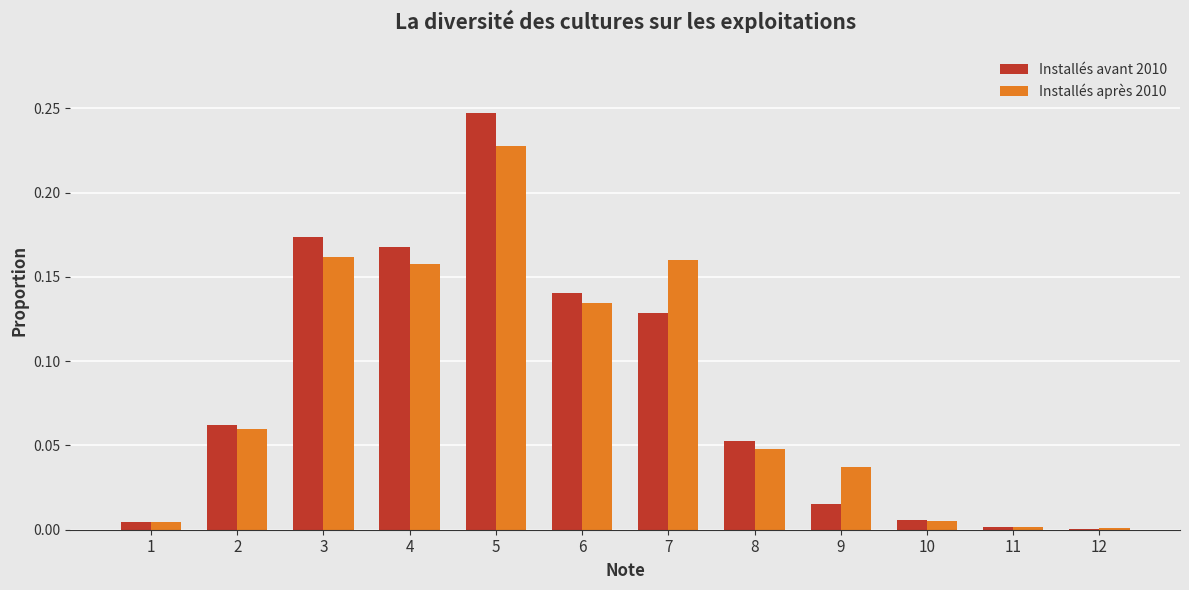

True or false: Installés avant 2010 has a value of 0.0 at 10.

True